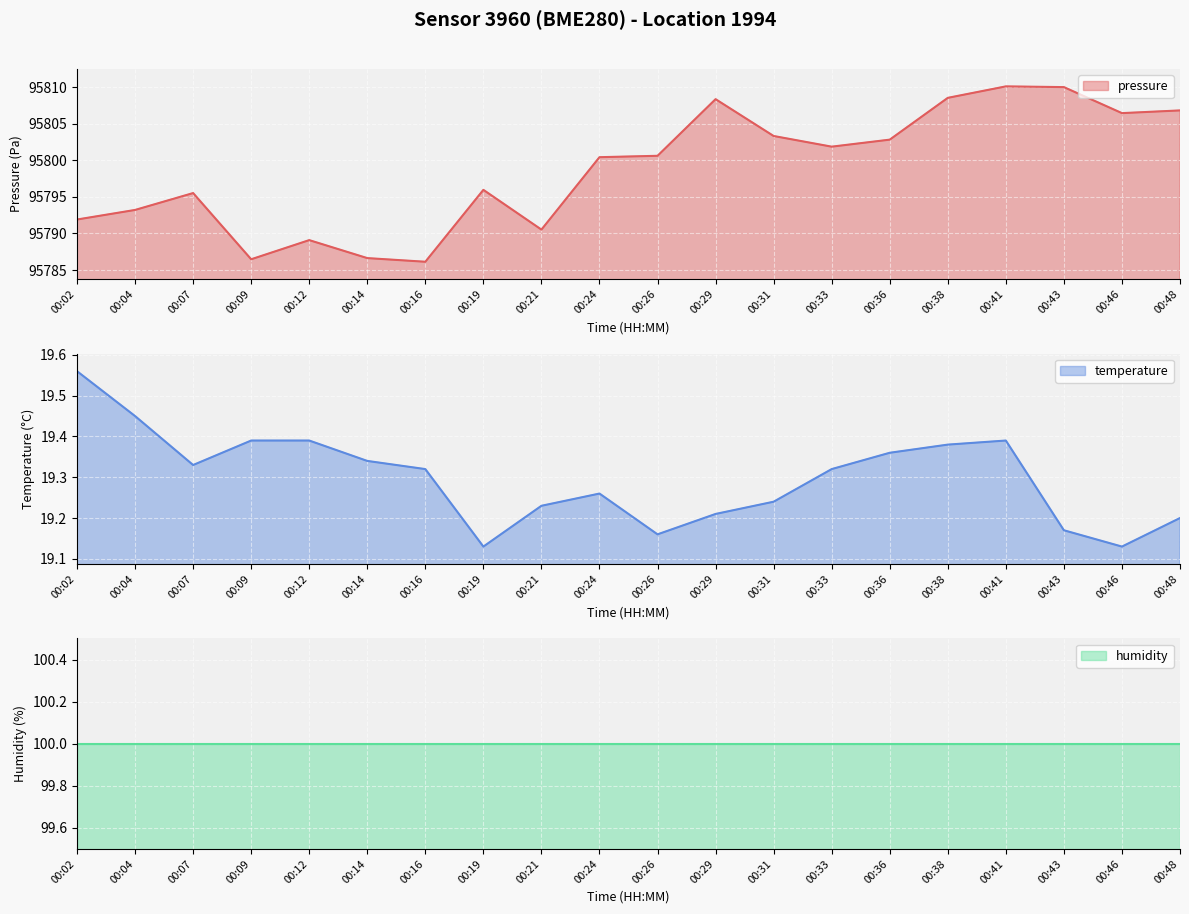

True or false: pressure has a value of 95789.1 at 00:12.

True